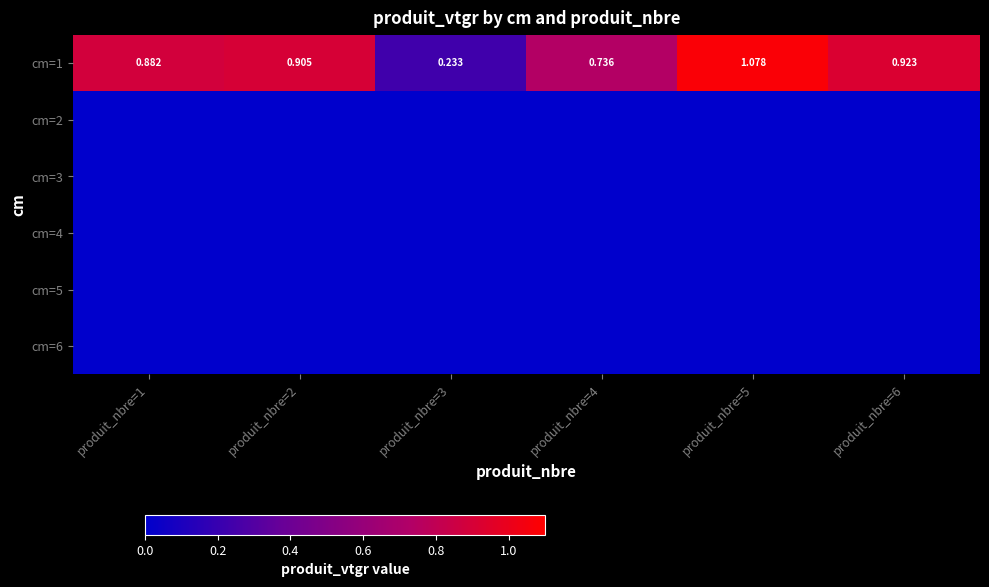

What is the maximum value shown in the chart?

1.1